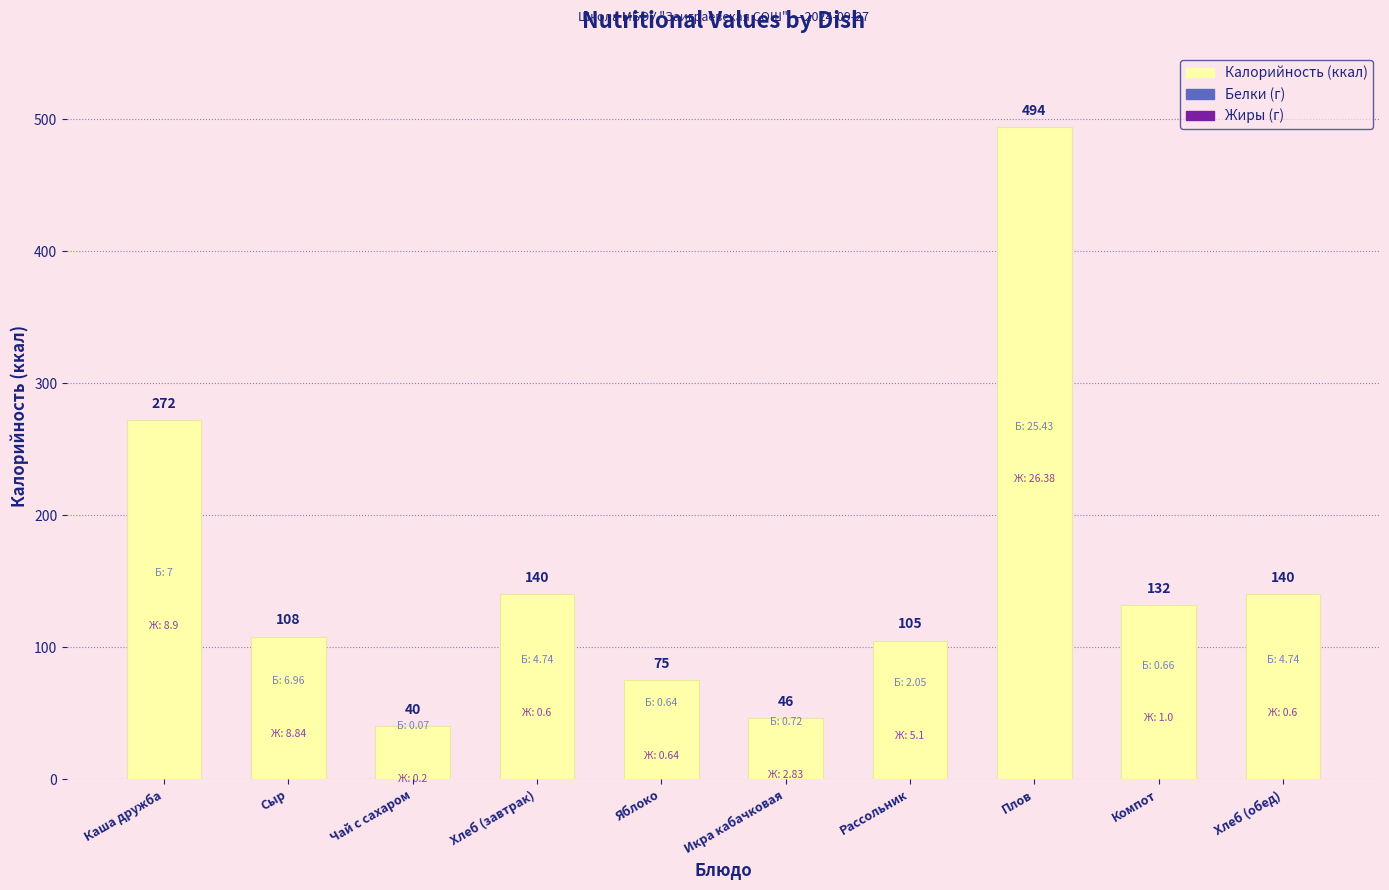

True or false: the data shows 140.3 at Хлеб (завтрак).

True